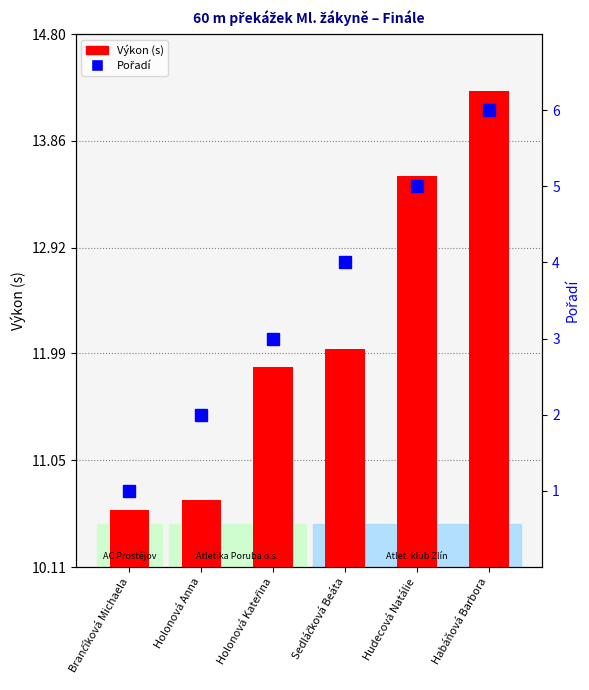

Between Holonová Anna and Holonová Kateřina, which is larger?

Holonová Kateřina